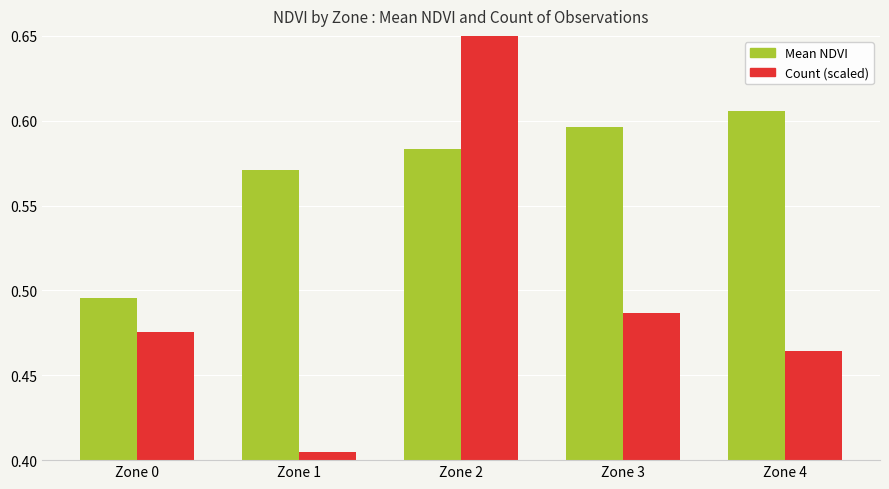

At which category does the chart reach its peak across all series?

Zone 2